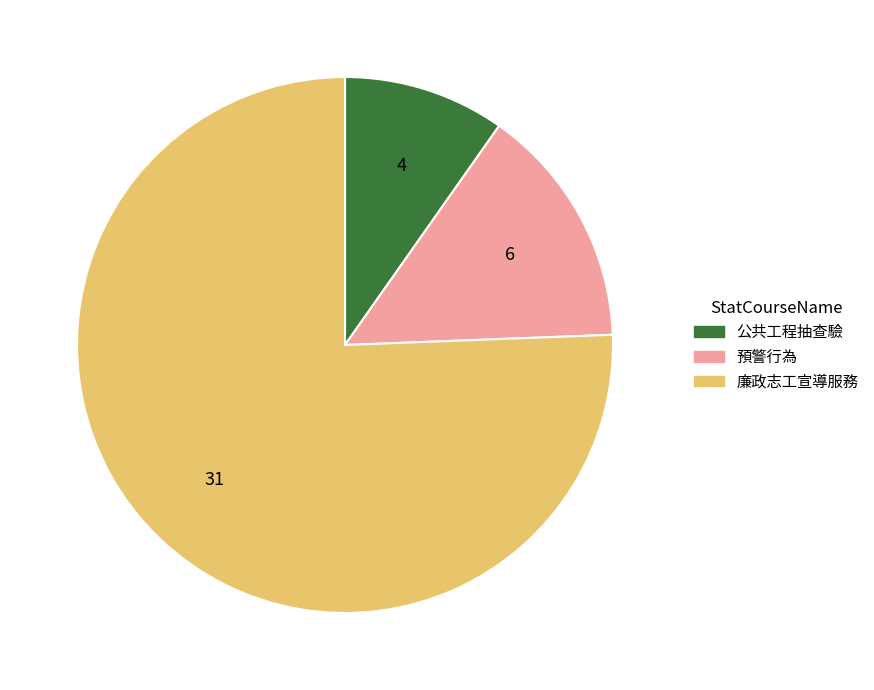

Is there any slice that represents more than half of the pie?

Yes